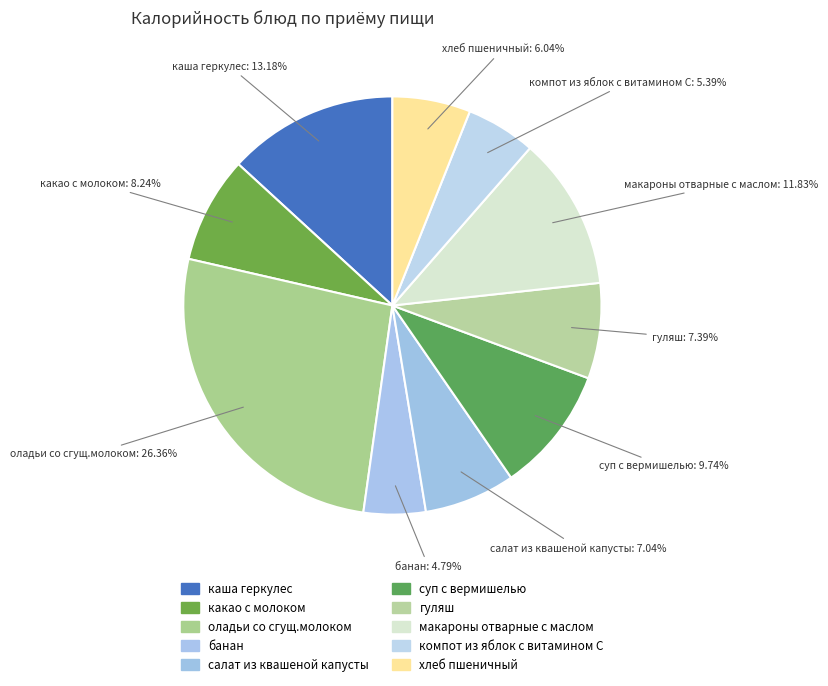

How many slices are in this pie chart?

10